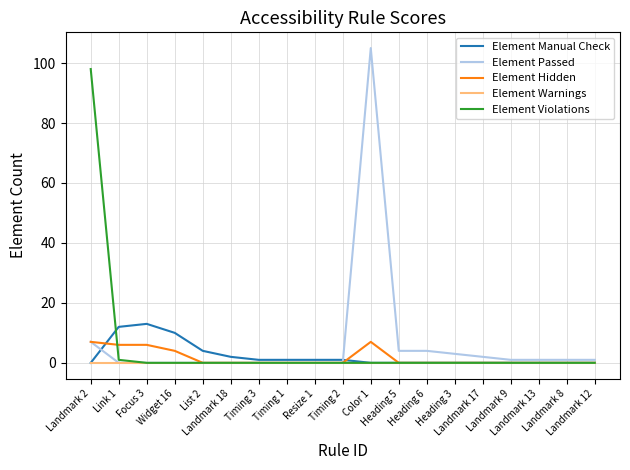

Which series has the largest range (max minus min)?

Element Passed